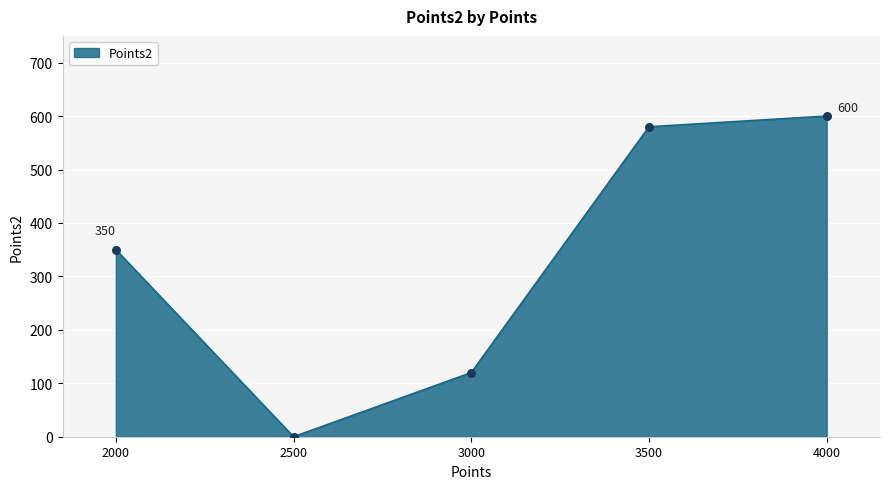

What is the change in value from 3500 to 4000?

+20